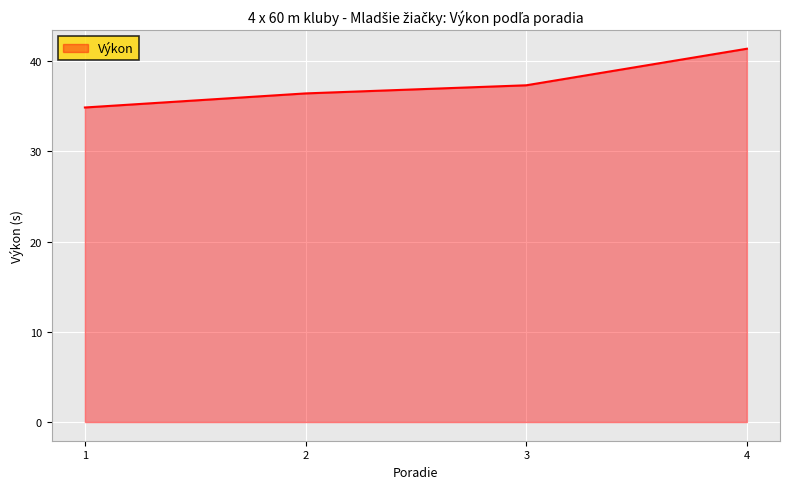

Read the value at 3.

37.3